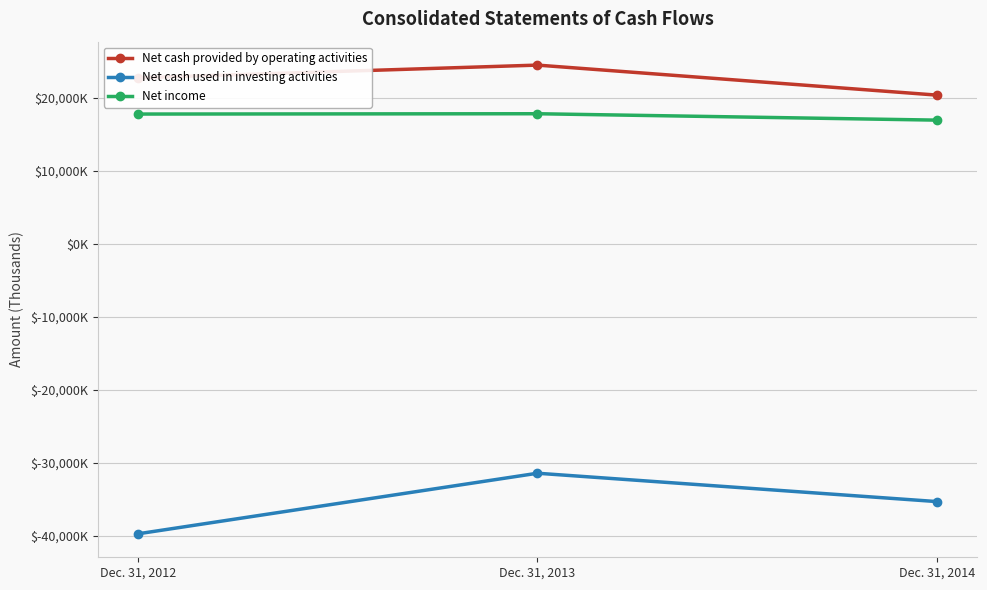

At how many categories does at least one series exceed 2600?

3